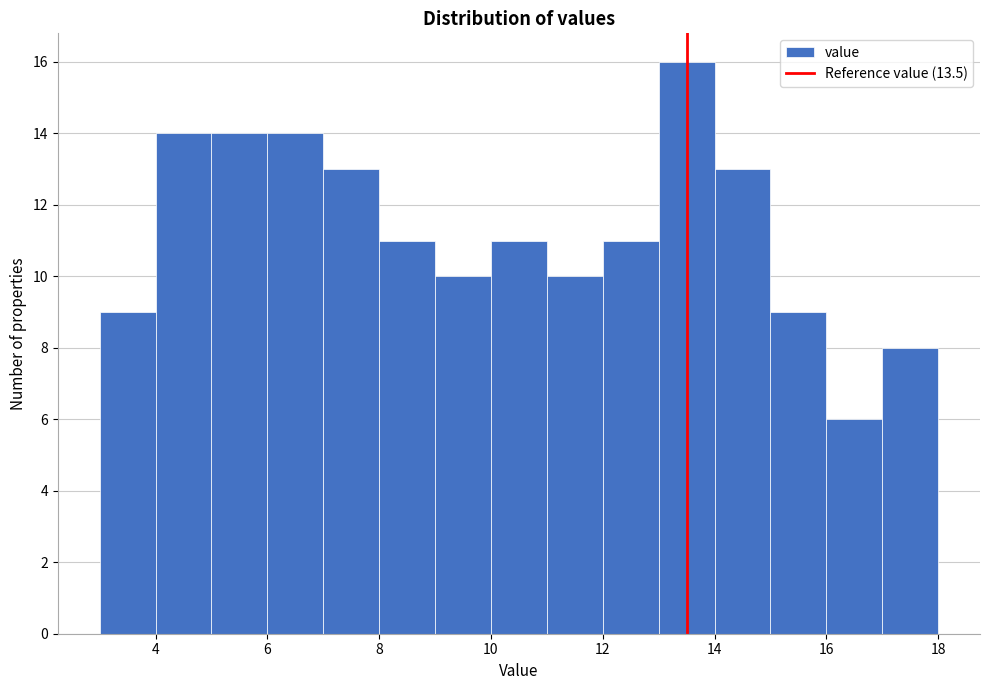

Reading left to right, list every bar in this chart as the range it spans on the x-axis followed by its height. The values are not printed on the chart, so give them approximately, as read against the axis.

3 to 4: 9
4 to 5: 14
5 to 6: 14
6 to 7: 14
7 to 8: 13
8 to 9: 11
9 to 10: 10
10 to 11: 11
11 to 12: 10
12 to 13: 11
13 to 14: 16
14 to 15: 13
15 to 16: 9
16 to 17: 6
17 to 18: 8